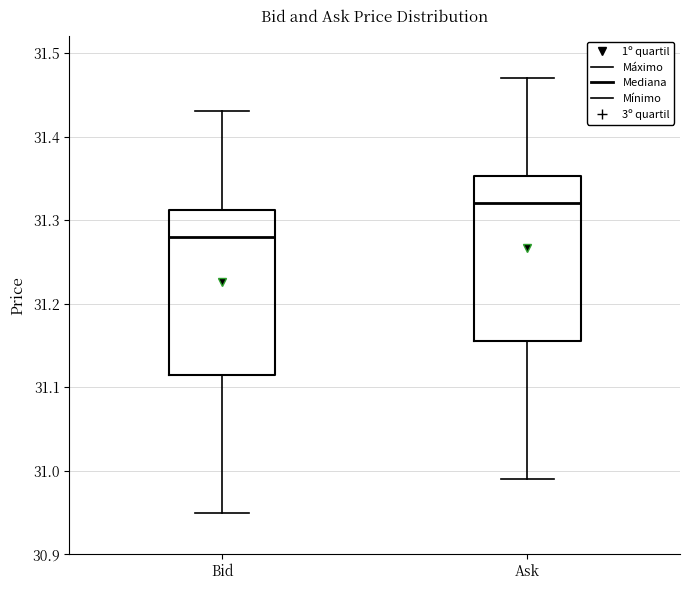

Reading left to right, transcribe this box plot: for each box, give where its median line is, the range the box spans, and where its two whiskers end, as read against the y-axis. The values are not printed on the chart, so give them approximately, as read against the axis.

Bid: median 31.28, box 31.12 to 31.31, whiskers 30.95 to 31.43
Ask: median 31.32, box 31.16 to 31.35, whiskers 30.99 to 31.47